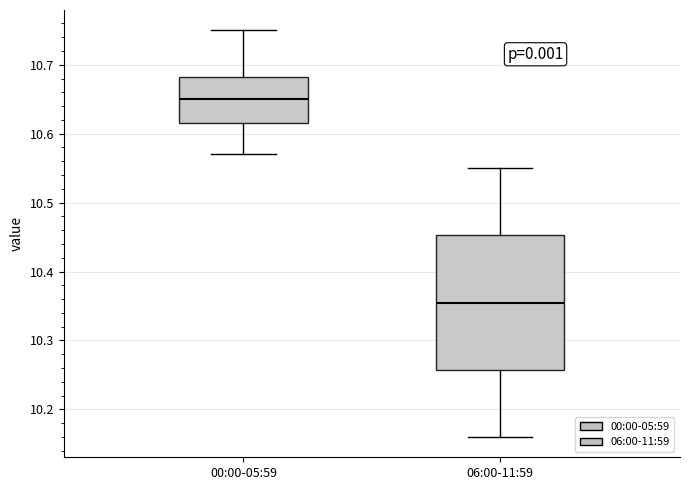

Reading left to right, transcribe this box plot: for each box, give where its median line is, the range the box spans, and where its two whiskers end, as read against the y-axis. The values are not printed on the chart, so give them approximately, as read against the axis.

00:00-05:59: median 10.65, box 10.62 to 10.68, whiskers 10.57 to 10.75
06:00-11:59: median 10.36, box 10.26 to 10.45, whiskers 10.16 to 10.55